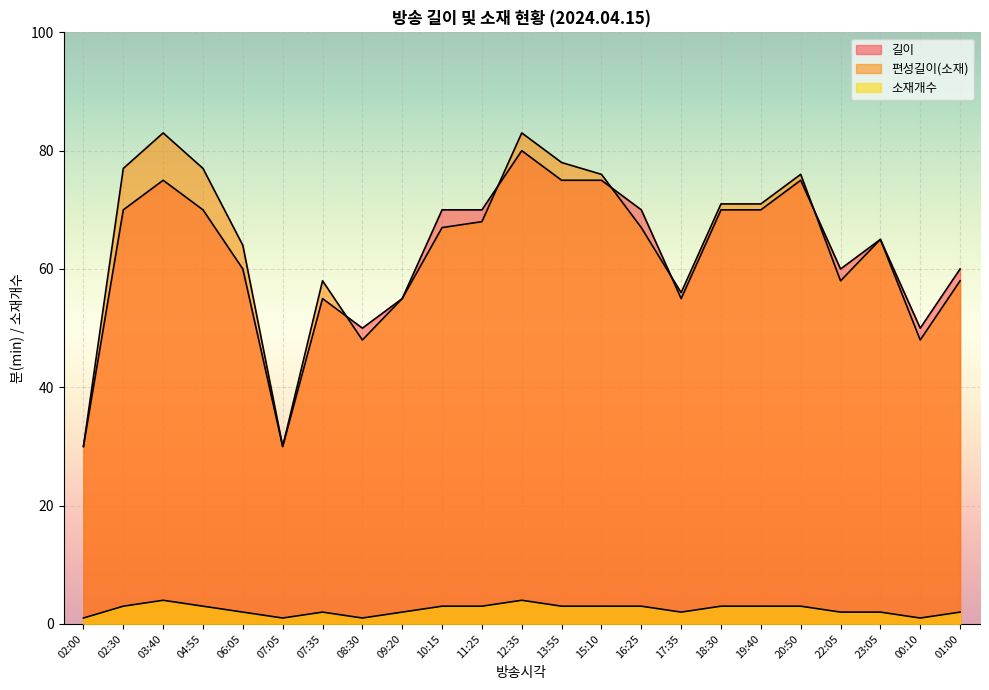

How many data points in 소재개수 are above 3?

2